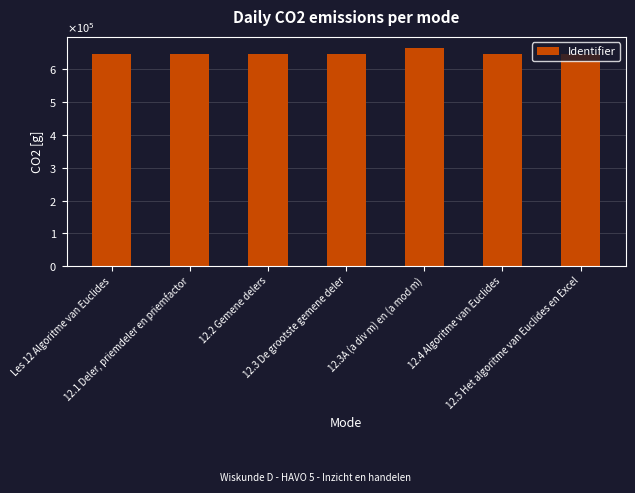

Approximately how many times larger is the value at 12.3 De grootste gemene deler compared to 12.2 Gemene delers?

1.0